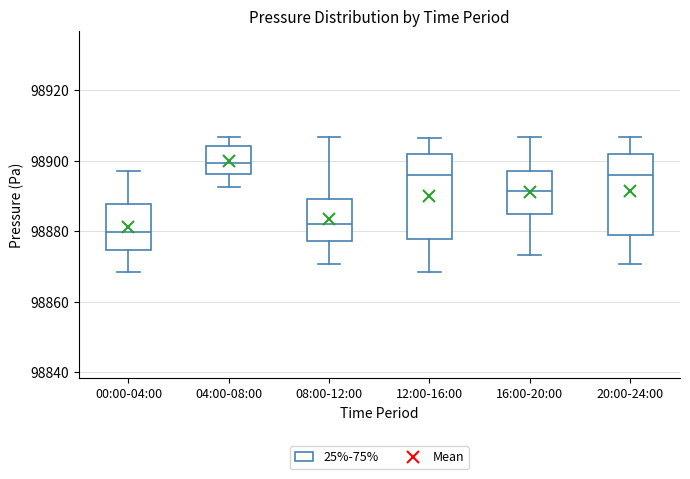

Reading left to right, read every box against the y-axis: the position of its median line, the range the box covers, and the ends of its whiskers. The values are not printed on the chart, so give them approximately, as read against the axis.

00:00-04:00: median 98880, box 98874 to 98888, whiskers 98868 to 98898
04:00-08:00: median 98900, box 98896 to 98904, whiskers 98892 to 98906
08:00-12:00: median 98882, box 98878 to 98890, whiskers 98870 to 98906
12:00-16:00: median 98896, box 98878 to 98902, whiskers 98868 to 98906
16:00-20:00: median 98892, box 98884 to 98898, whiskers 98874 to 98906
20:00-24:00: median 98896, box 98880 to 98902, whiskers 98870 to 98906